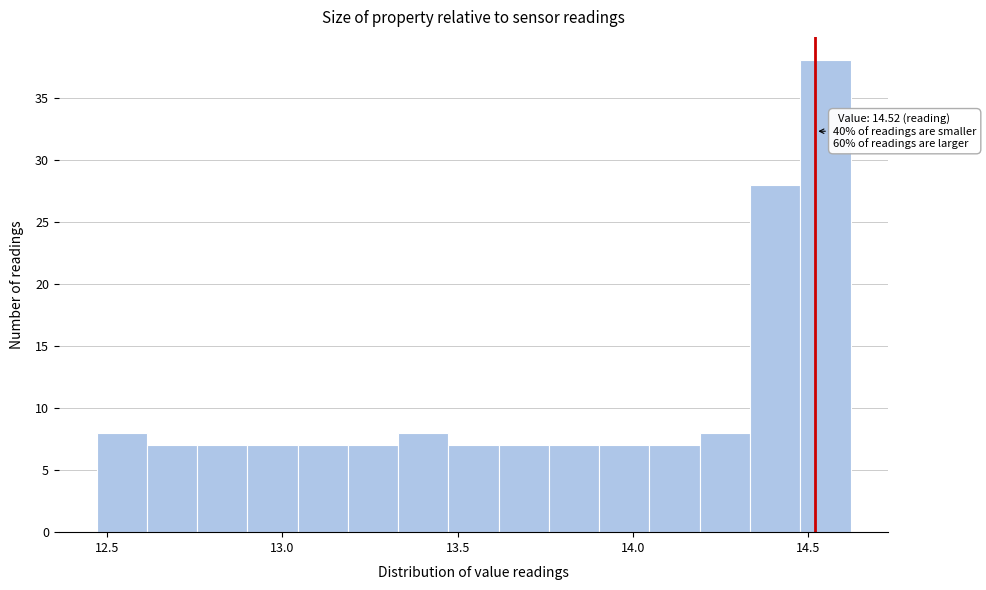

Read against the x-axis, roughly where is the centre of the tallest bar?

14.55